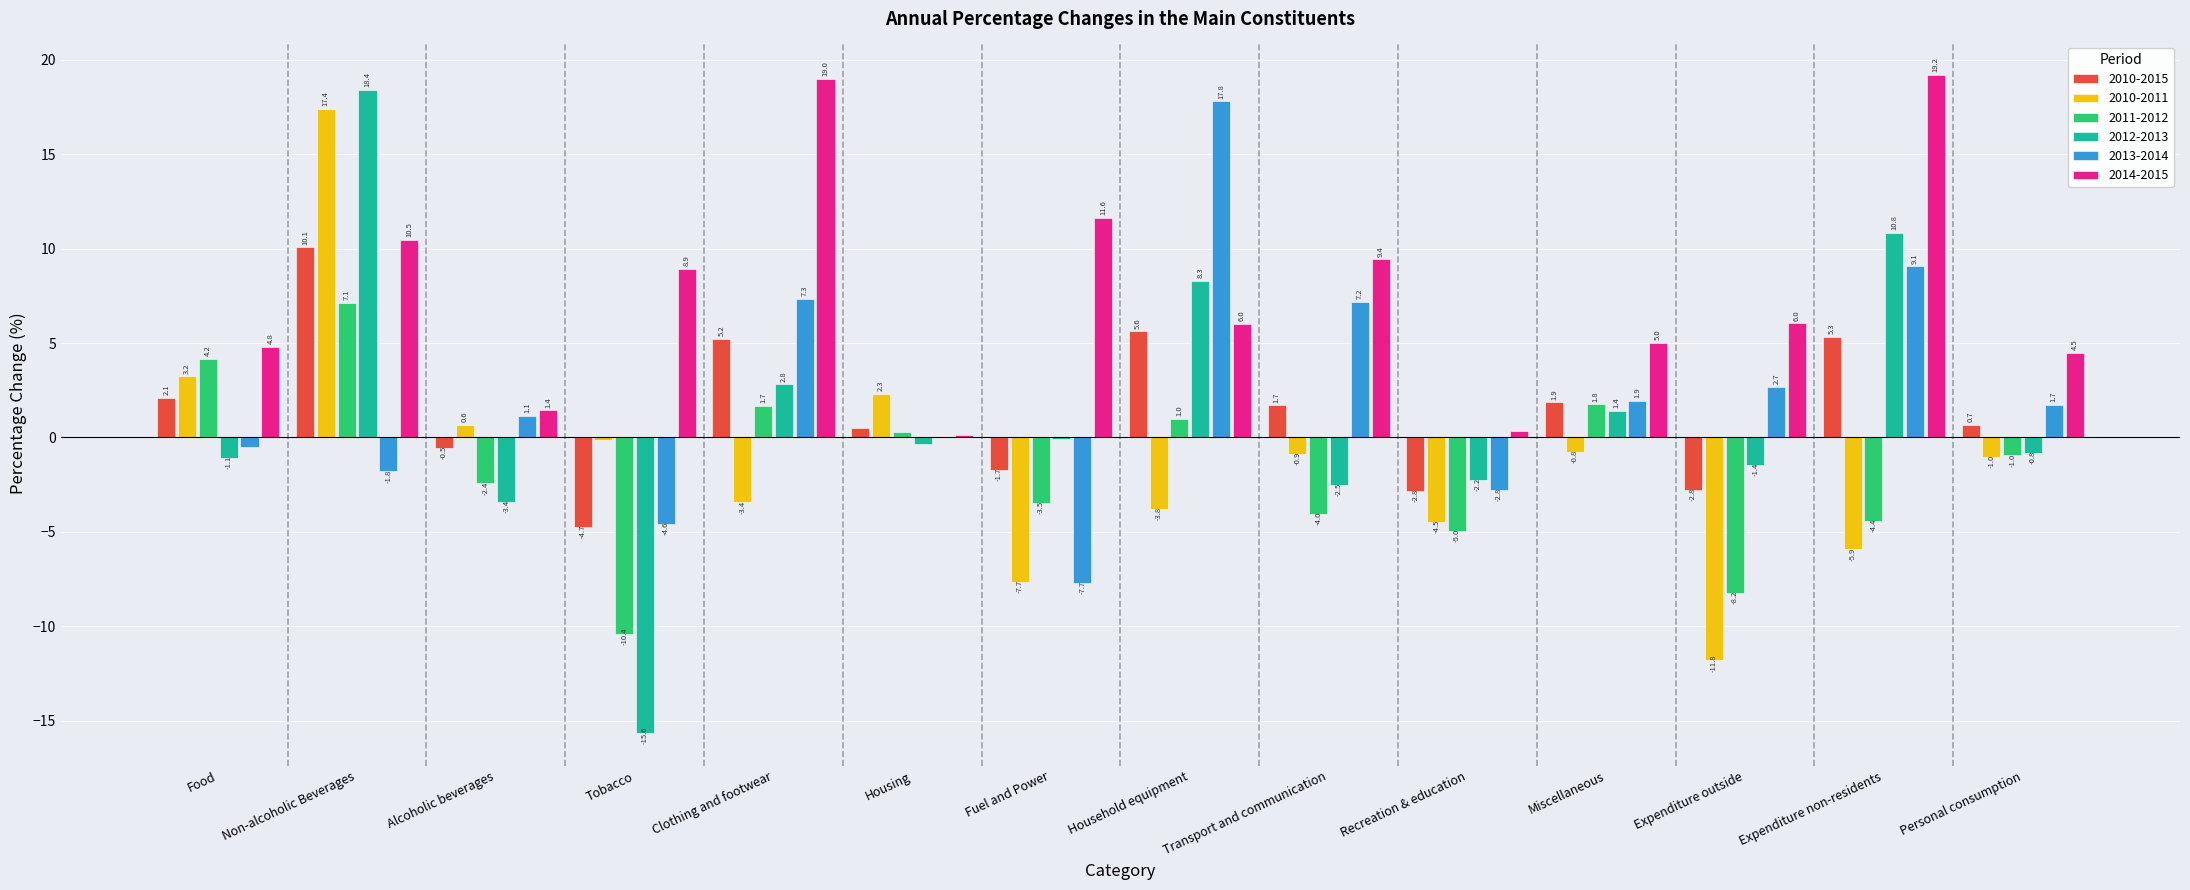

How many groups of bars are there?

14